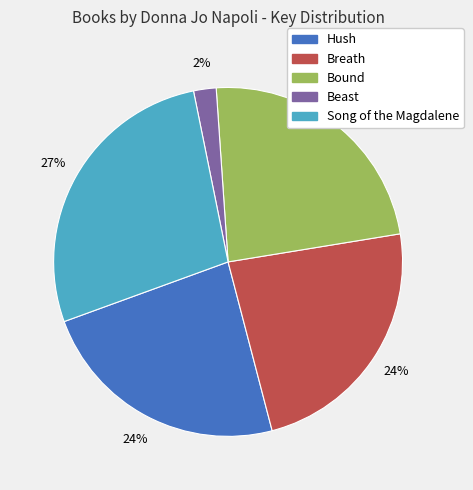

What is the smallest slice in the pie chart?

Beast